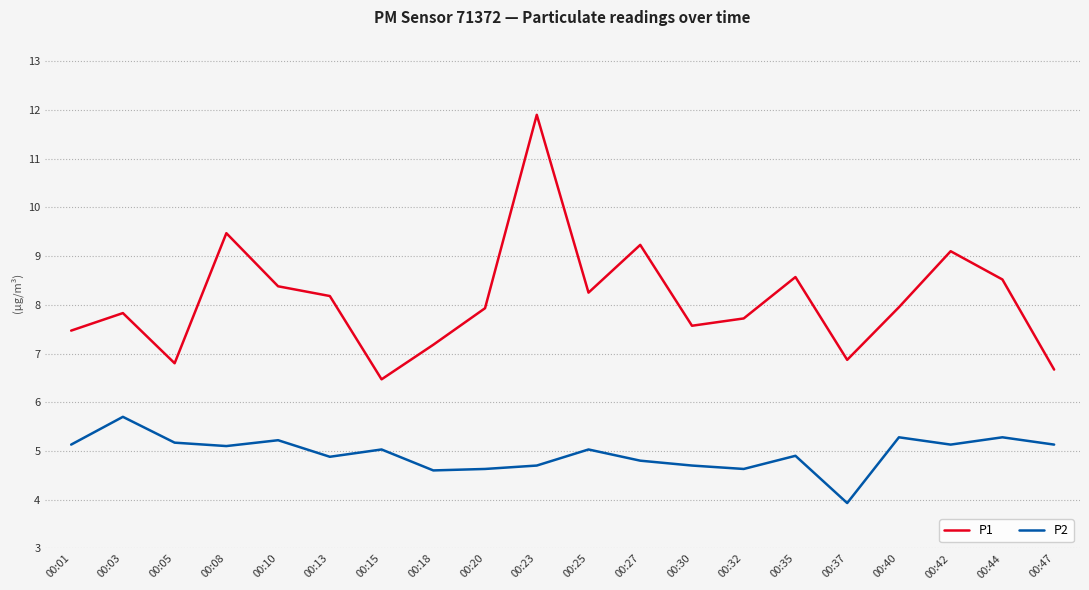

At which category does P2 reach its first local peak?

00:03